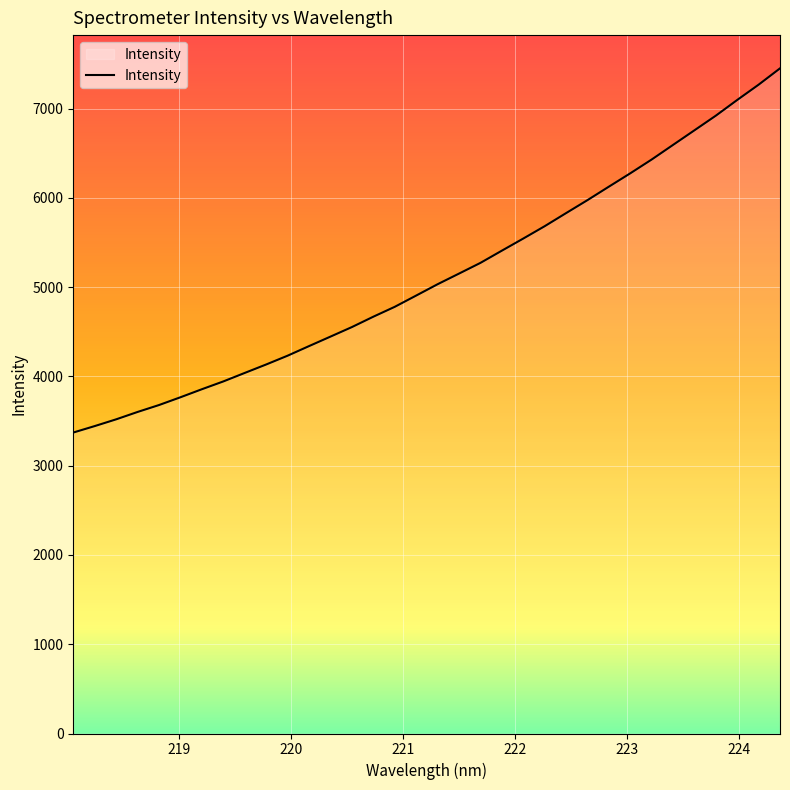

What is the difference between the maximum and minimum values?

4080.3